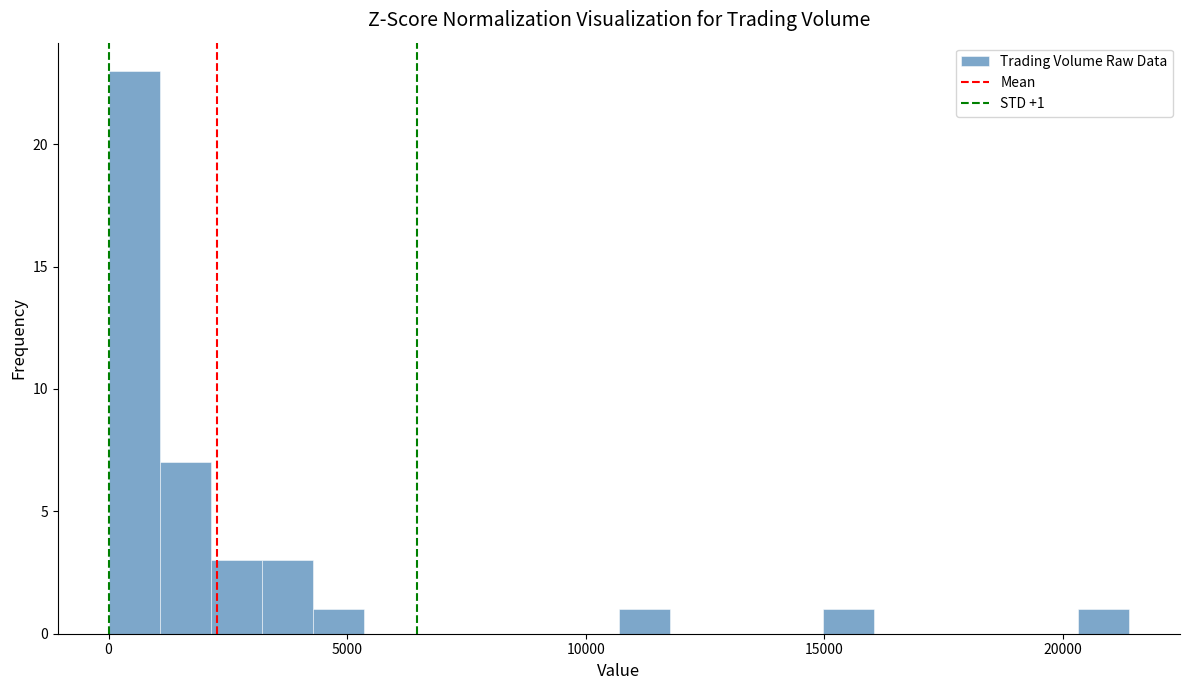

Around what value on the x-axis is the tallest bar? Give the approximate position of its centre, as read against the axis.

500